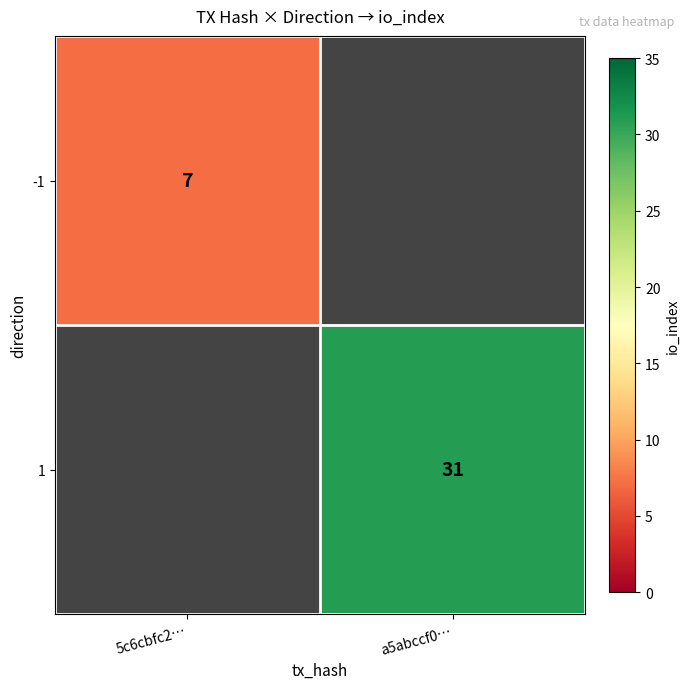

How many categories are shown in the chart?

2